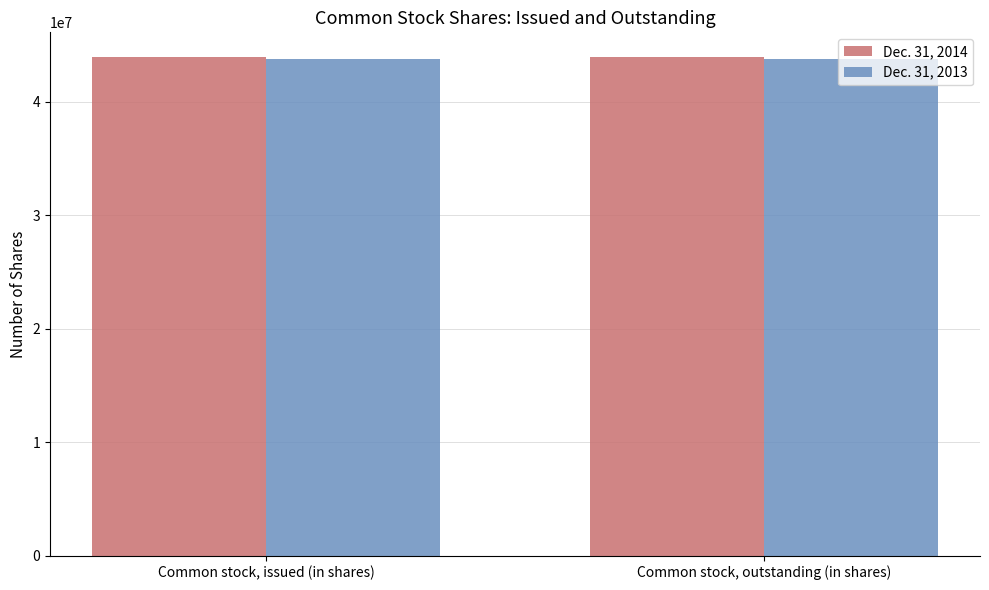

Reading right to left, extract all data points from this chart.

Dec. 31, 2014: 43914106	43914106
Dec. 31, 2013: 43766645	43766645